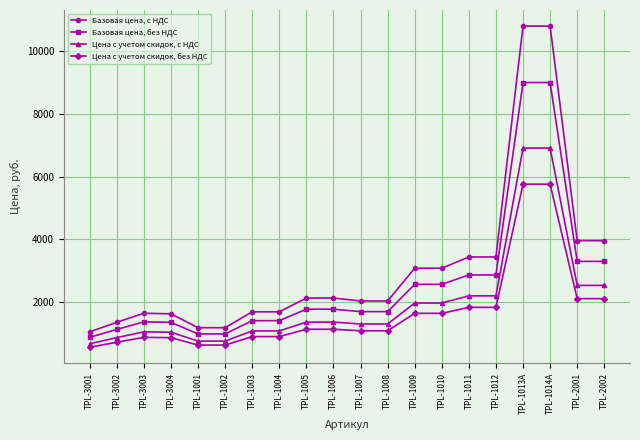

Which series has the widest spread of values?

Базовая цена, с НДС